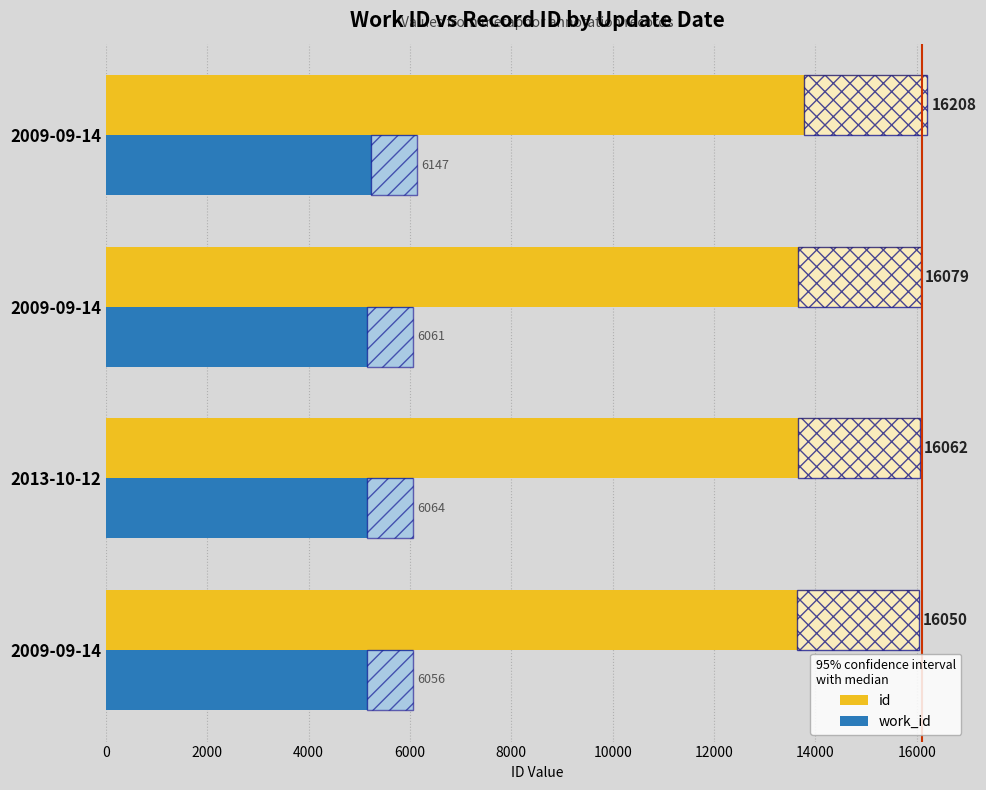

How many distinct data groups are displayed?

2